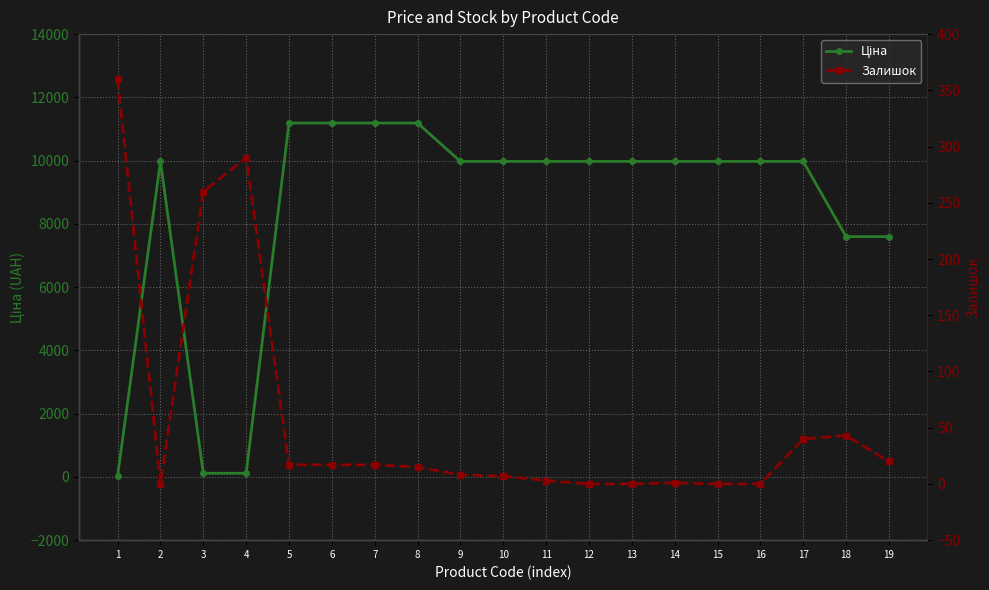

Reading left to right, list all the values displayed in this chart.

Ціна: 32.0	9975.0	114.1	114.1	11188.2	11188.2	11188.2	11188.2	9975.0	9975.0	9975.0	9975.0	9975.0	9975.0	9975.0	9975.0	9975.0	7596.5	7596.5
Залишок: 360.0	0.0	260.0	290.0	17.0	17.0	17.0	15.0	8.0	7.0	3.0	0.0	0.0	1.0	0.0	0.0	40.0	43.0	20.0